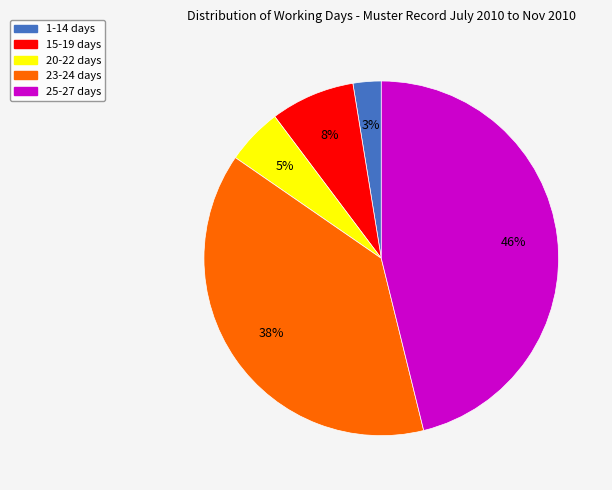

Do 1-14 days and 25-27 days together represent more than half of the pie?

No